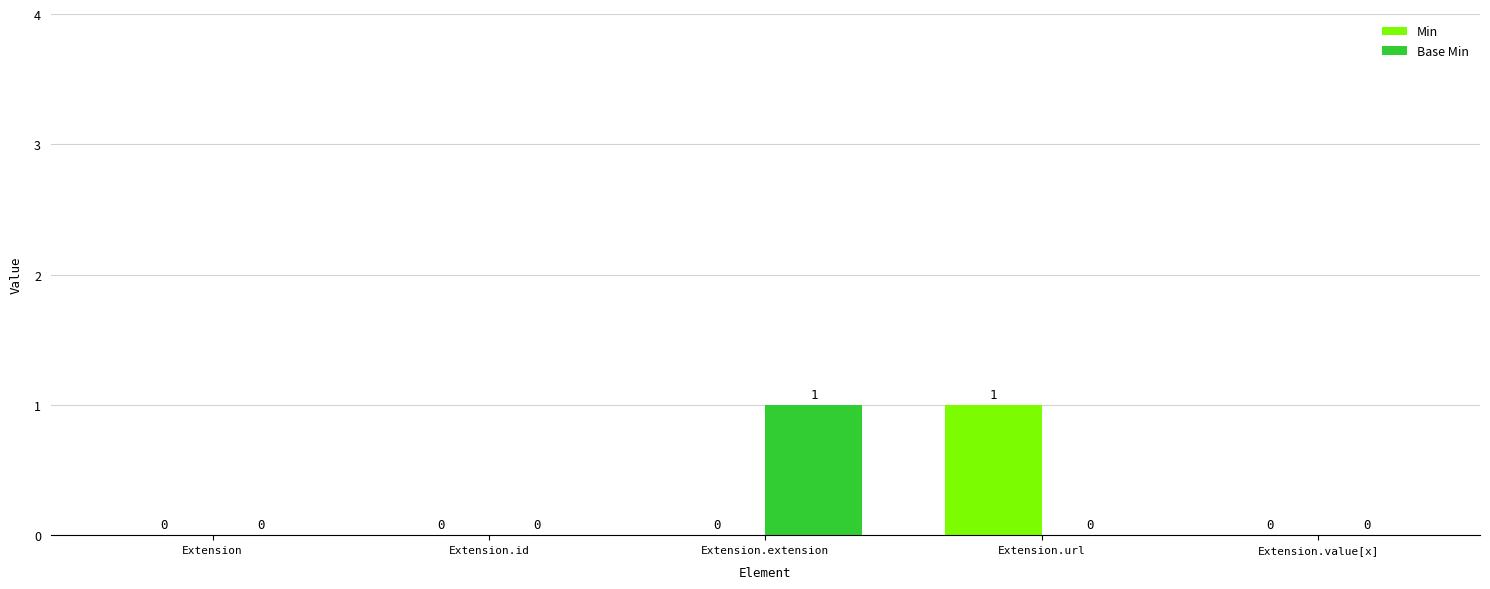

Are the bars horizontal?

No